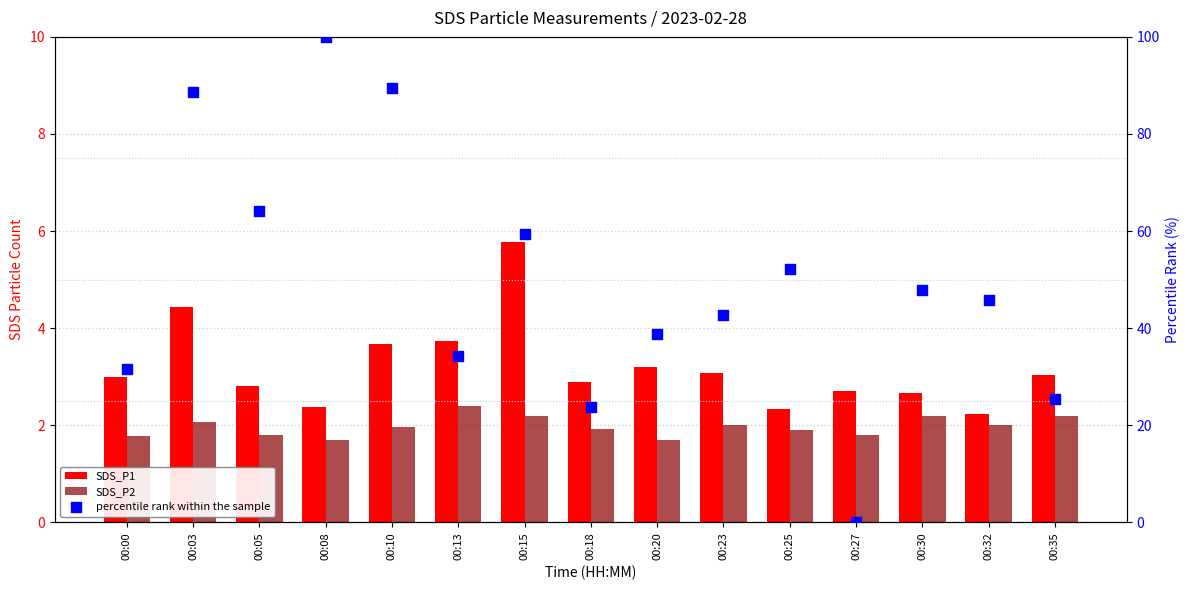

Which series has the largest total across all categories?

percentile rank within the sample